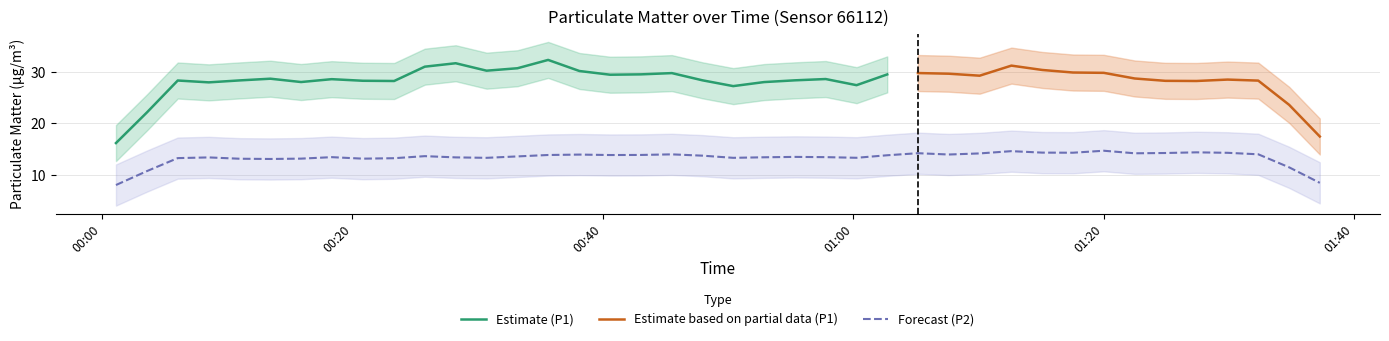

What is the minimum value for Estimate (P1)?

16.2